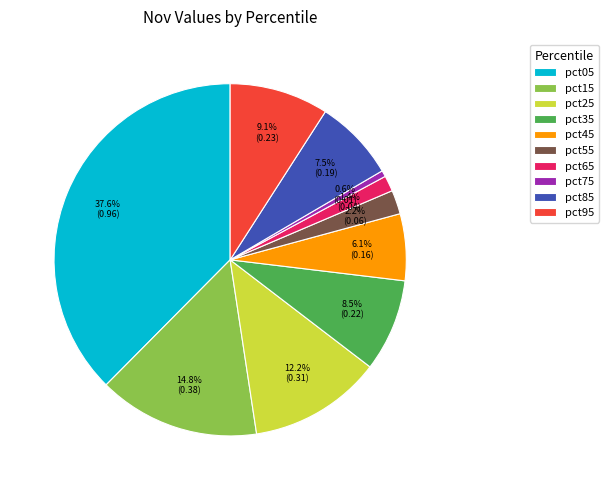

Is it true that pct65 is 1% of the pie?

True